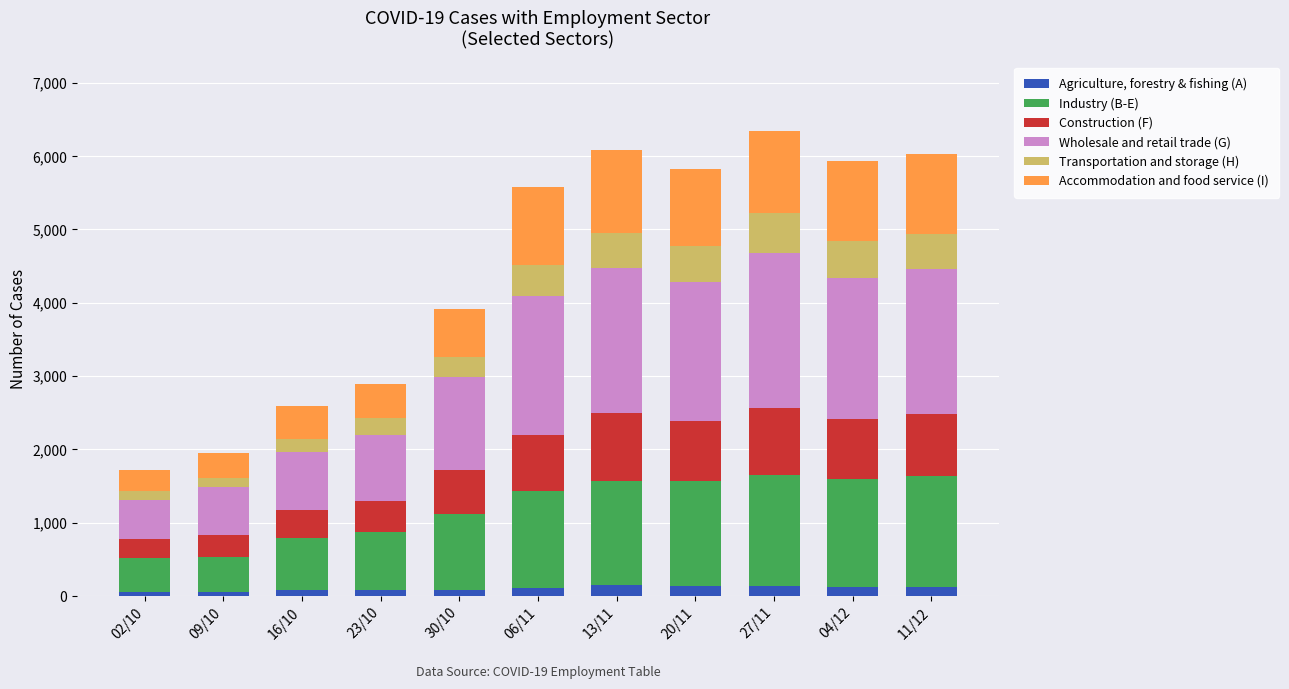

What is the highest value of the Agriculture, forestry & fishing (A) series?

148